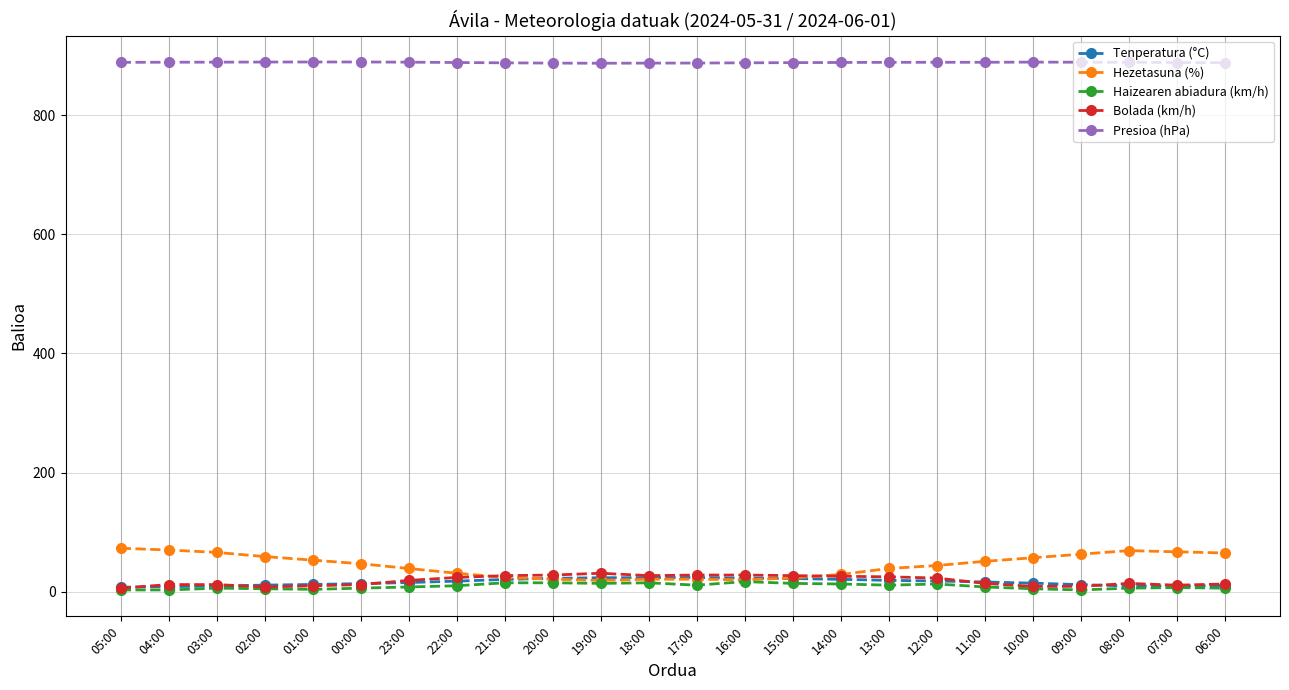

What is the label of the 20th point from the left?

10:00